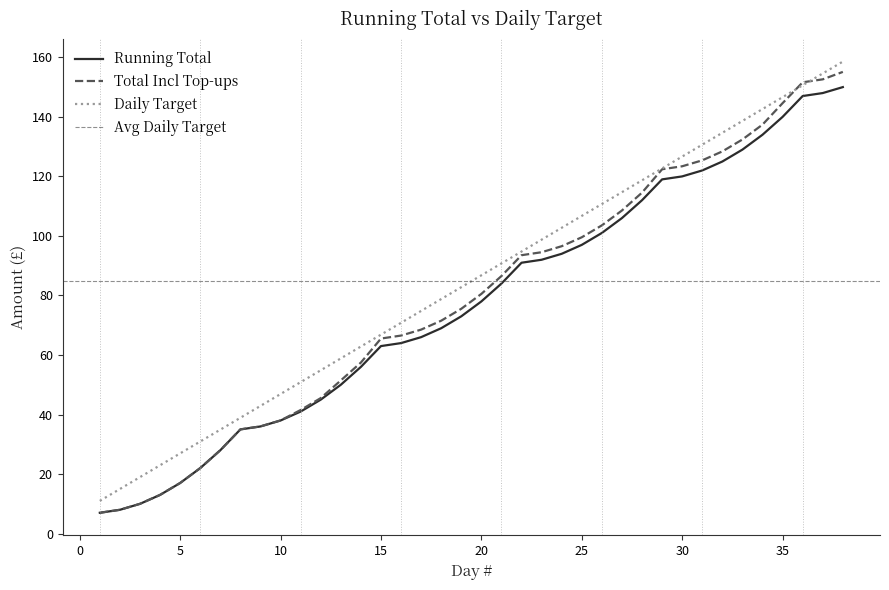

What is the difference between the maximum and minimum values in the Total Incl Top-ups series?

148.1